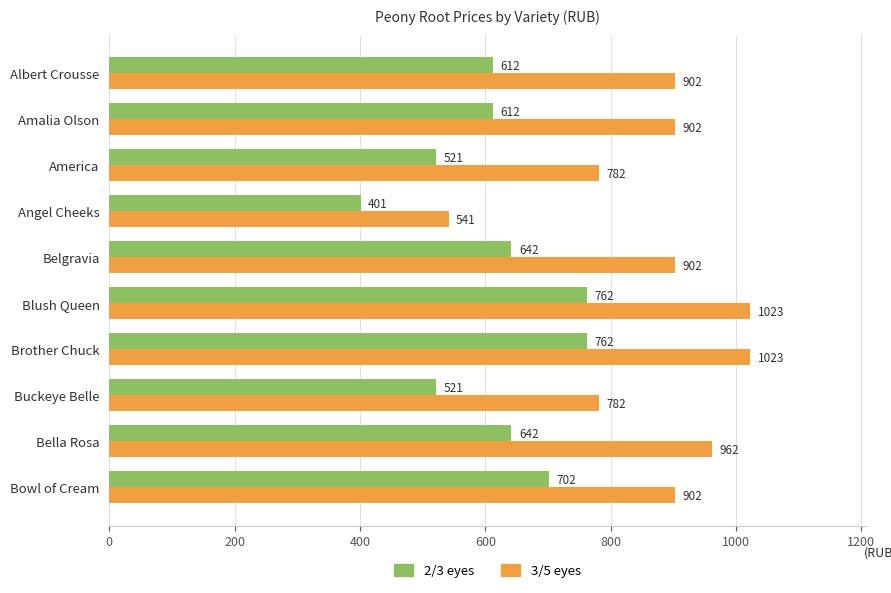

Which series has the largest total across all categories?

3/5 eyes